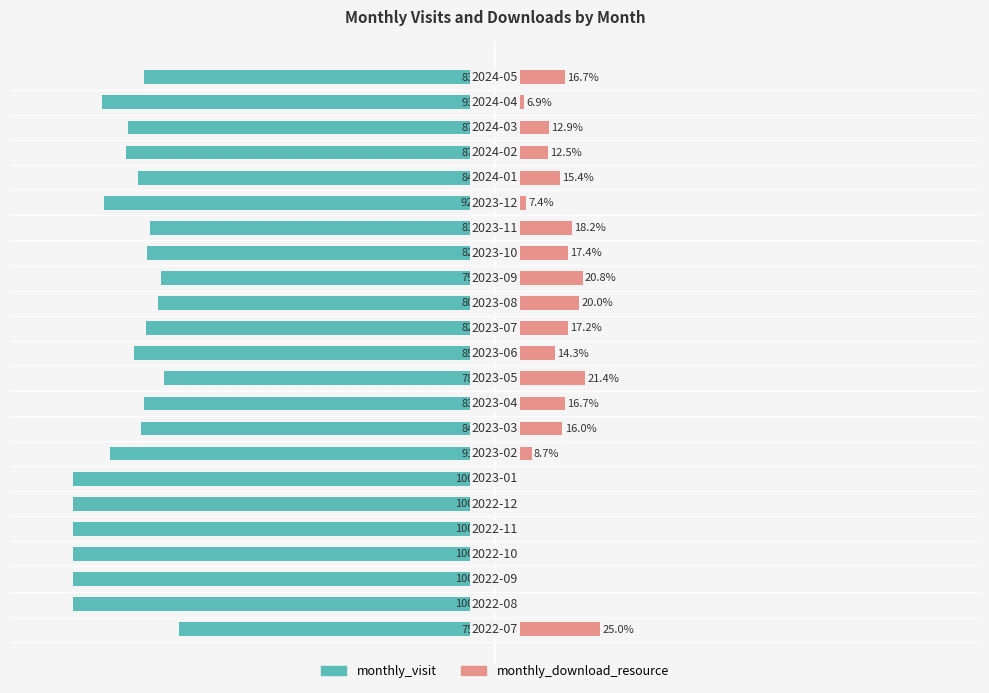

What is the value of the monthly_visit bar at the 17th from the left?

-81.8